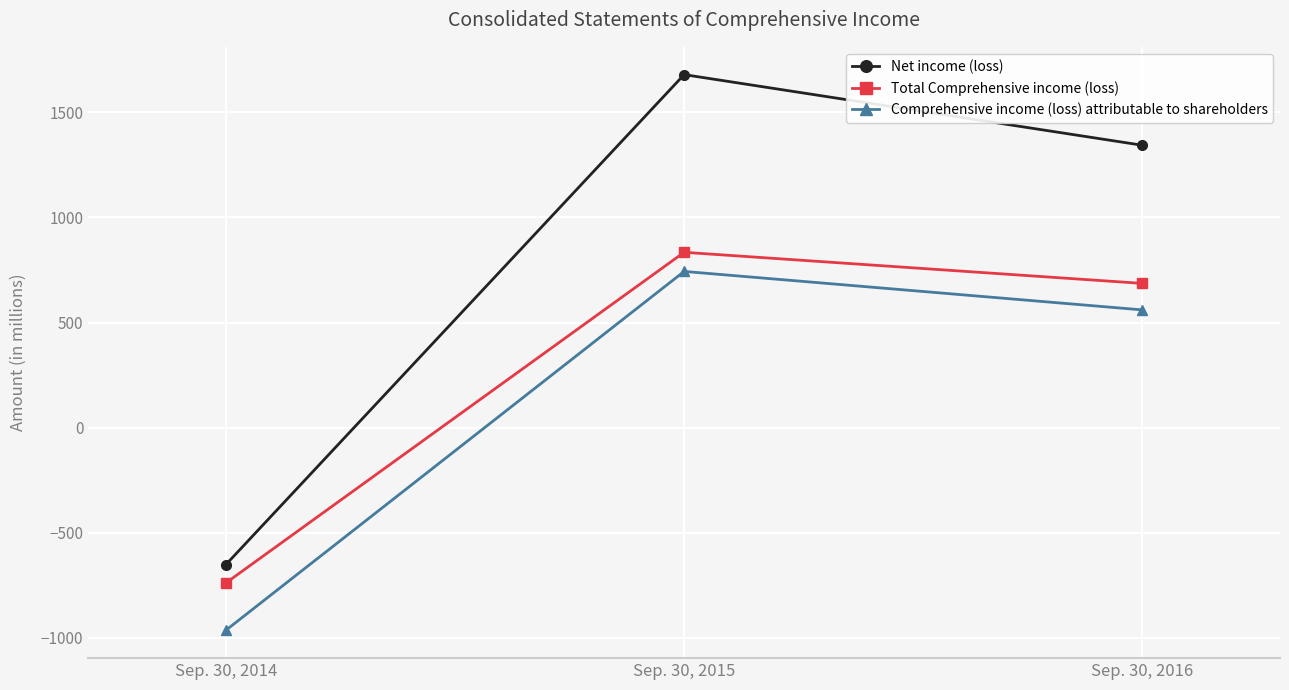

Rank the series by their average value, from highest to lowest.

Net income (loss), Total Comprehensive income (loss), Comprehensive income (loss) attributable to shareholders